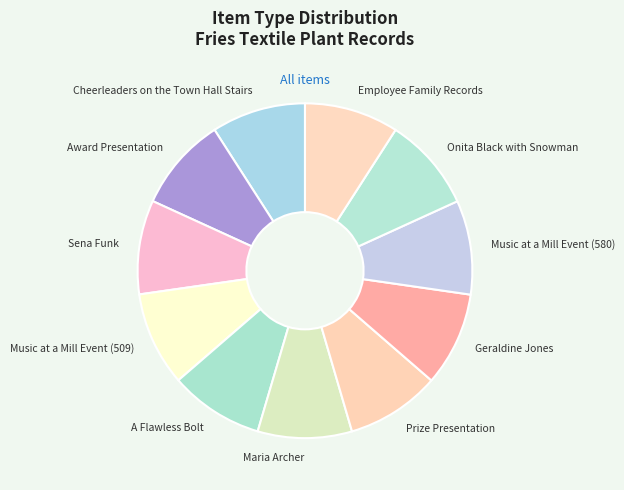

Combined, do Award Presentation and Sena Funk account for over 50%?

No